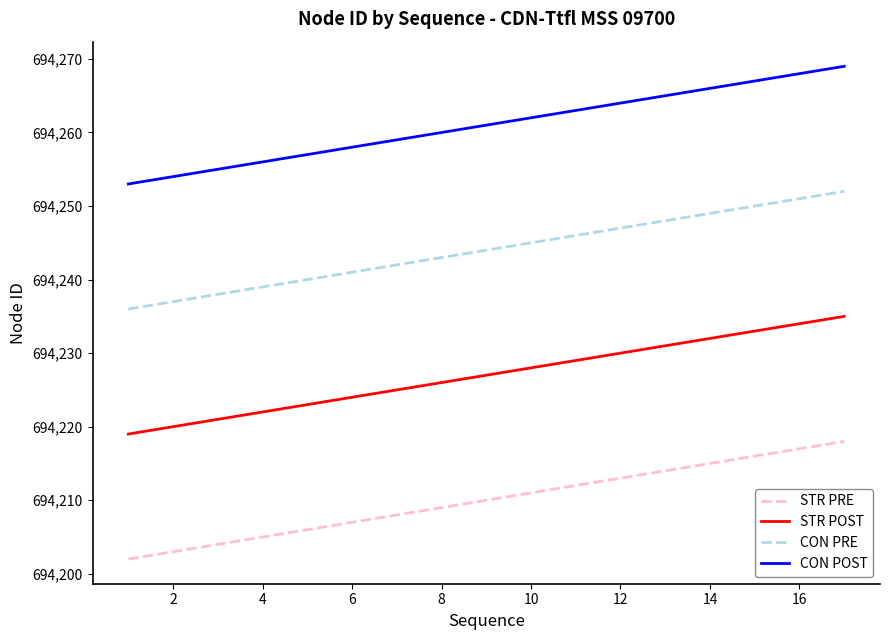

Which series has the largest total across all categories?

CON POST